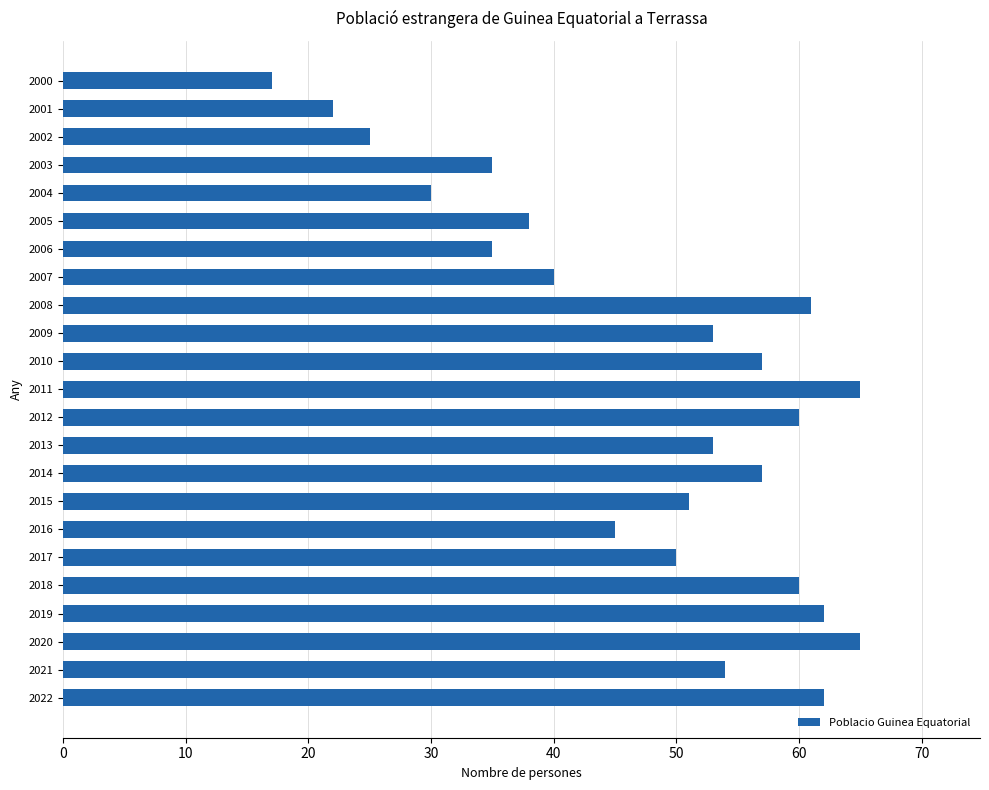

At which category does the chart reach its minimum across all series?

2000